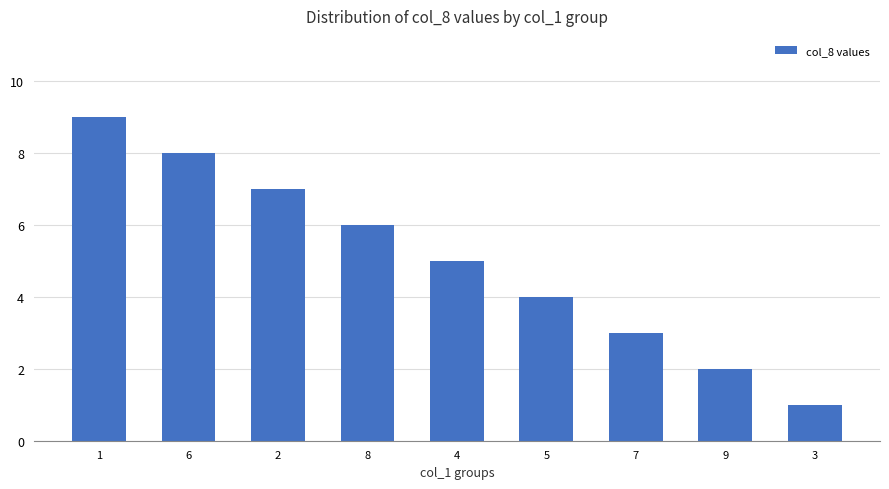

Reading left to right, what are all the values shown in this chart?

1=9	6=8	2=7	8=6	4=5	5=4	7=3	9=2	3=1